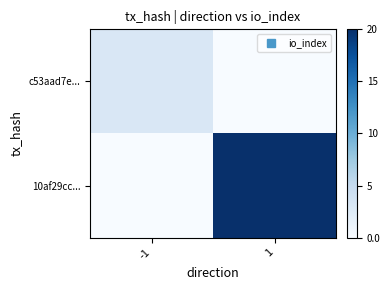

Which label corresponds to the smallest value in the chart?

1